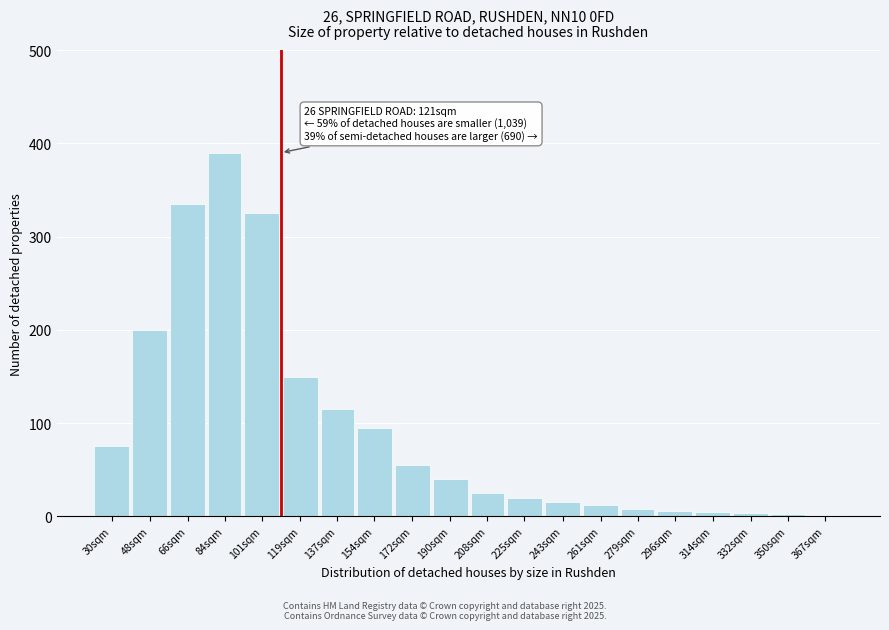

What is the label of the 9th bar from the right?

225sqm